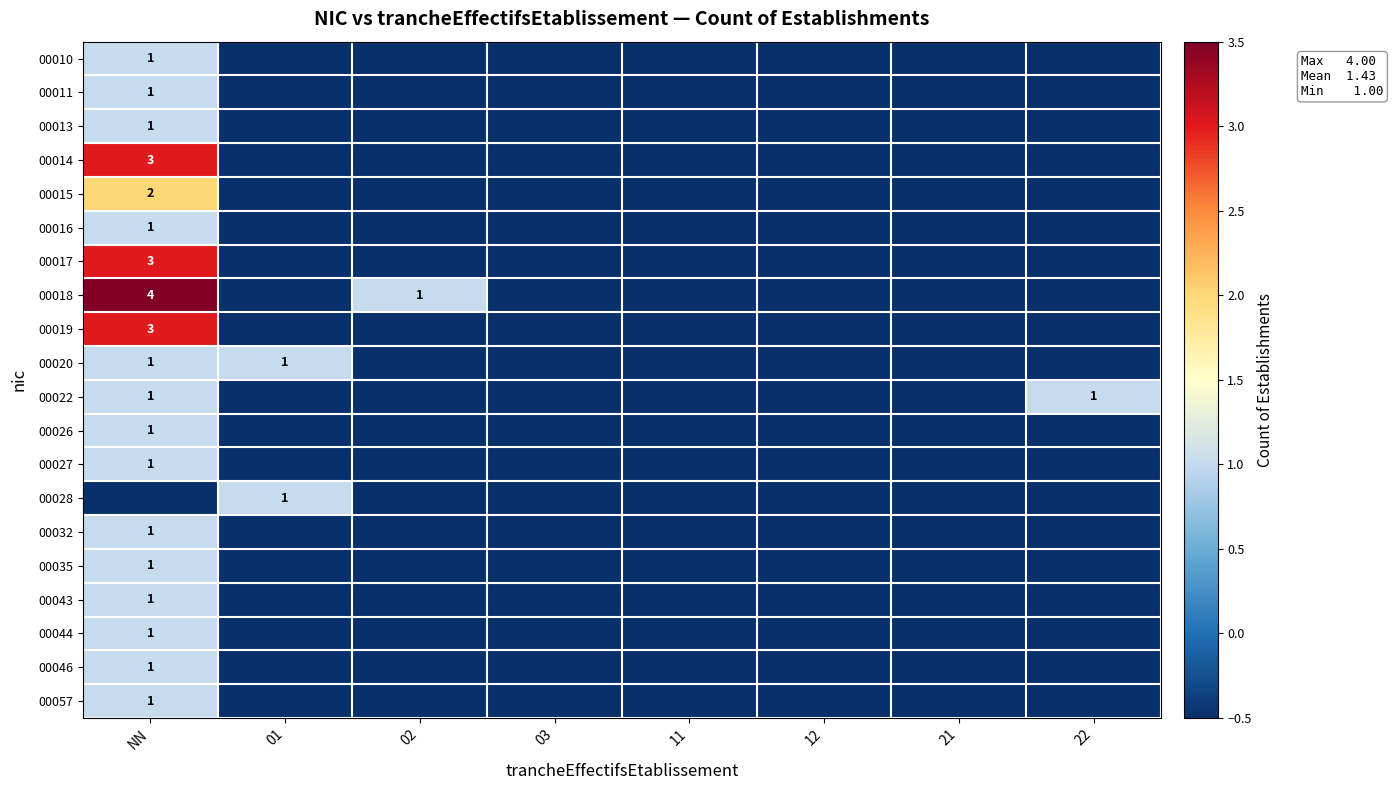

The value of 00019 at NN is 4.1. True or false?

False